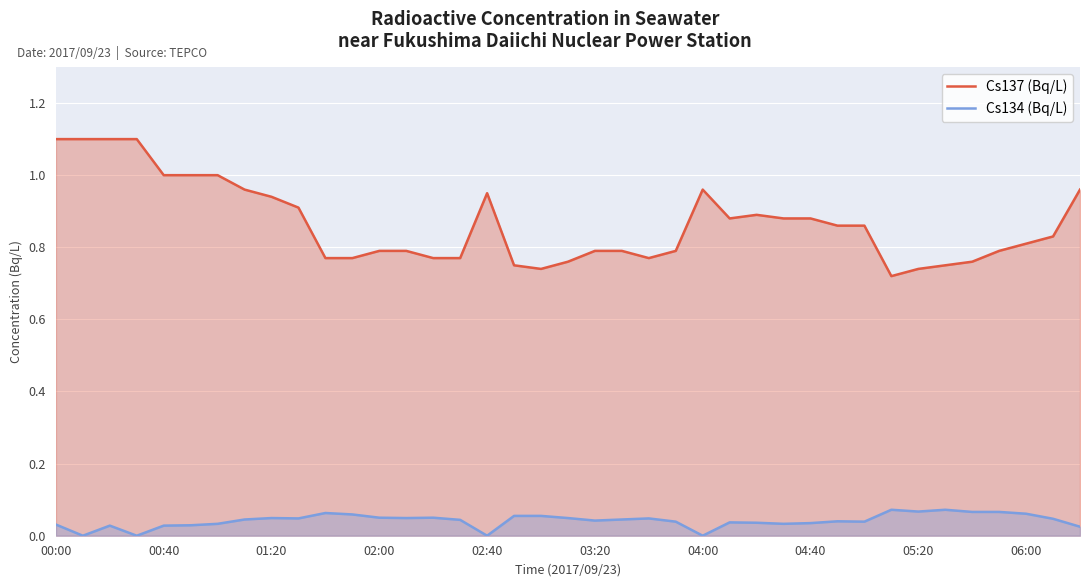

How many series are shown in this chart?

2